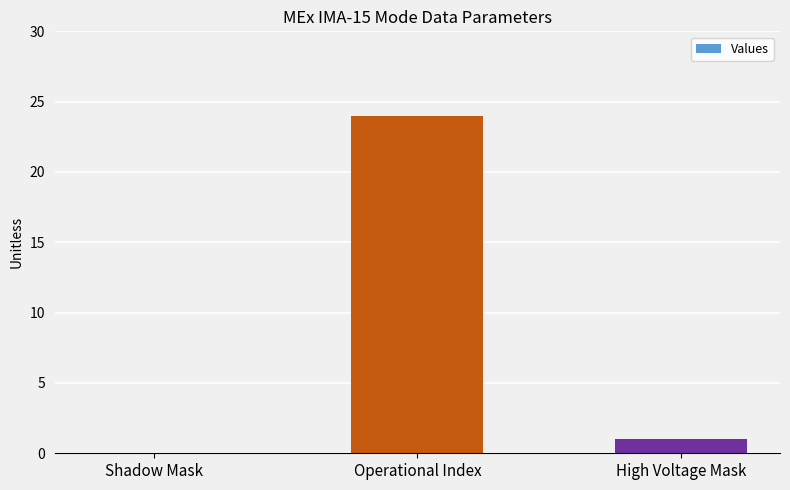

What is the approximate value at High Voltage Mask?

1